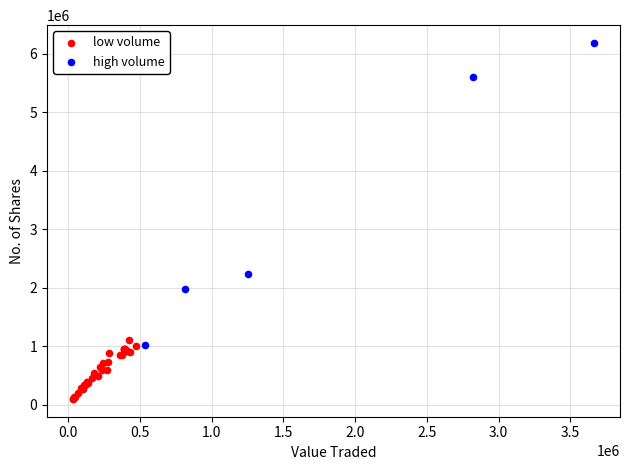

Which series reaches the minimum Y coordinate?

low volume